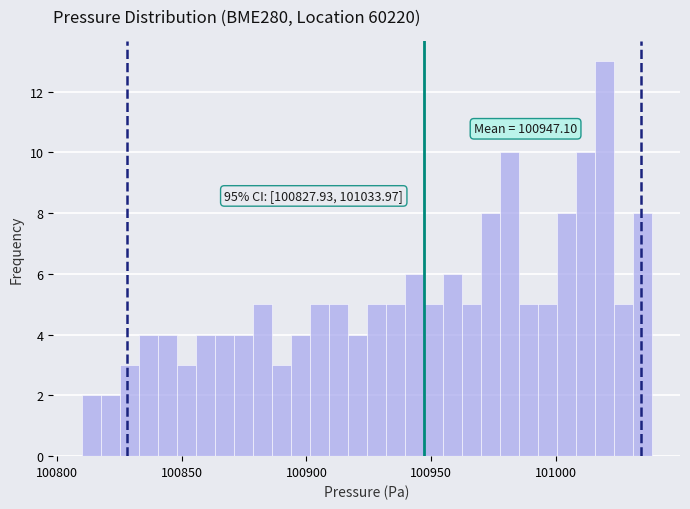

Around what value on the x-axis is the tallest bar? Give the approximate position of its centre, as read against the axis.

101020